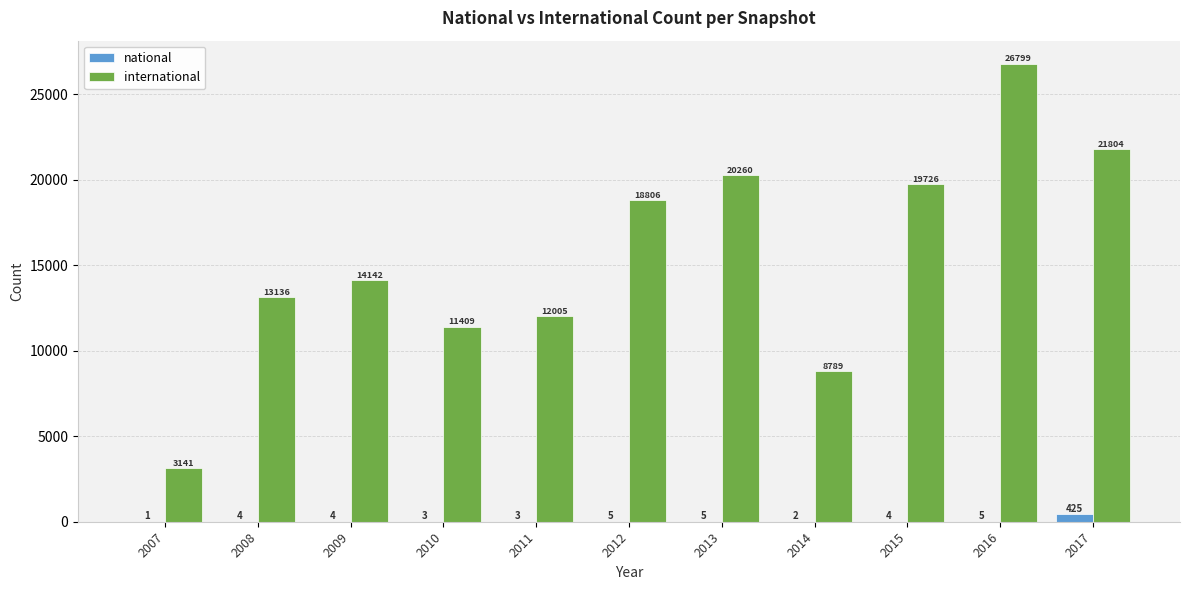

How many groups of bars are there?

11